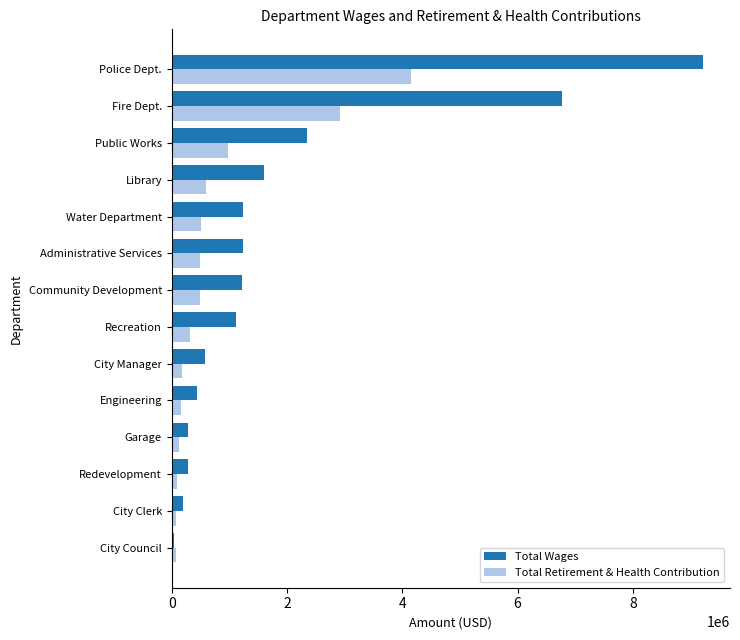

At which label is Total Retirement & Health Contribution closest to 2108850?

Fire Dept.